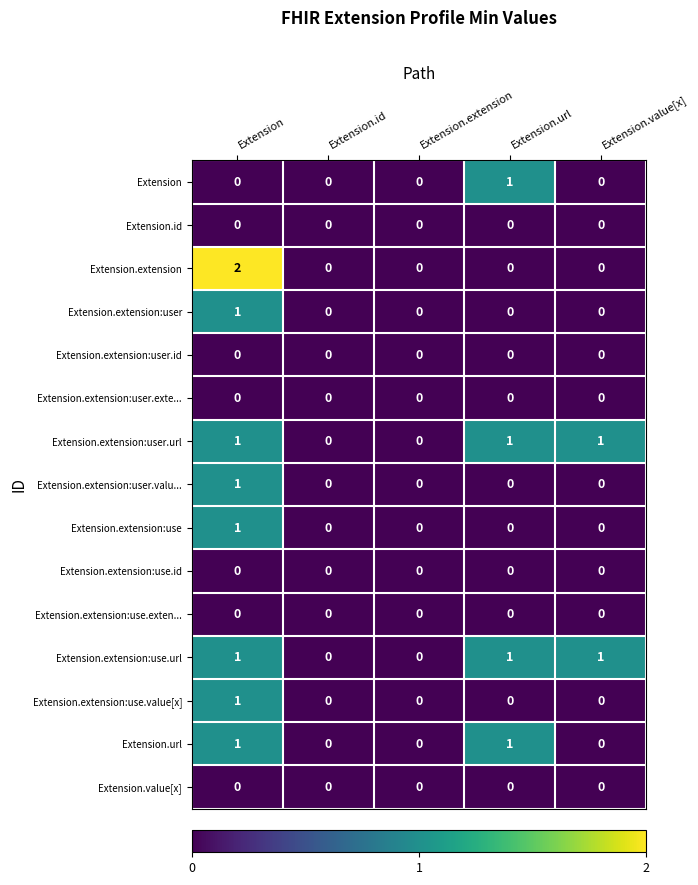

Which series has the widest spread of values?

Extension.extension